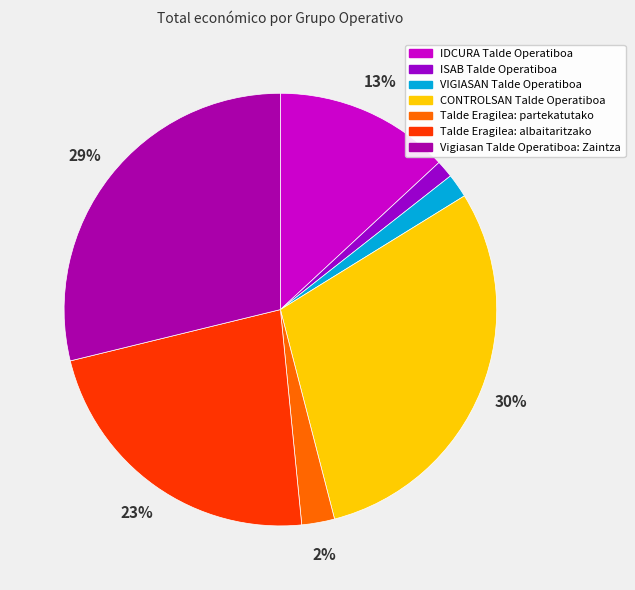

Is the sum of Vigiasan Talde Operatiboa: Zaintza and Talde Eragilea: partekatutako greater than half?

No